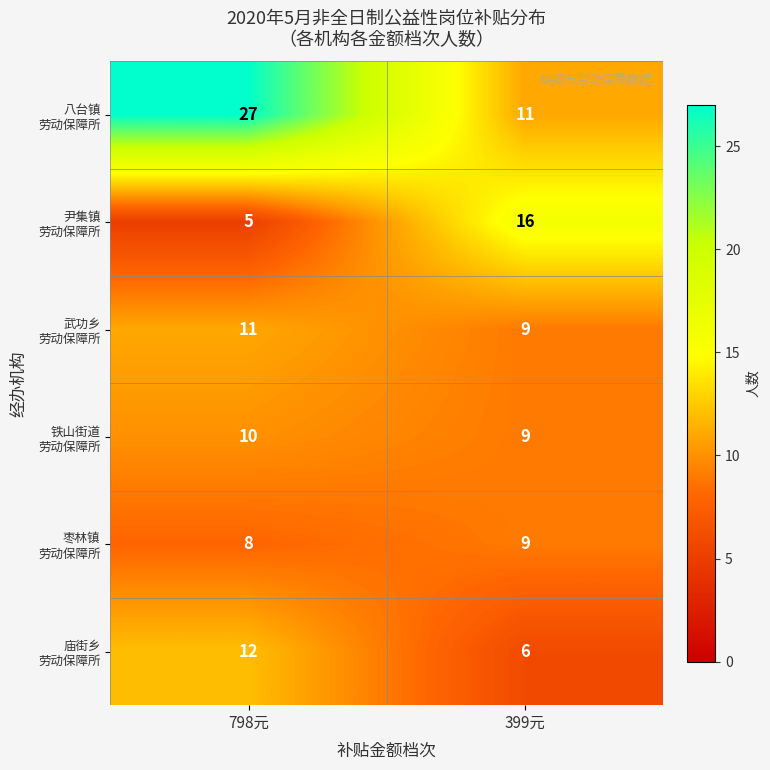

What is the total value across all series at 399元?

60